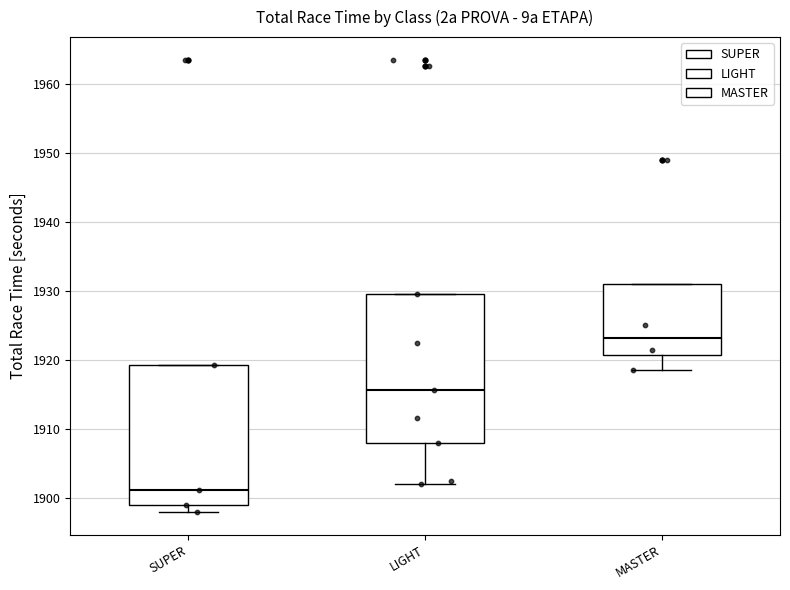

Where is the lower edge of the box for LIGHT on the y-axis? The values are not printed on the chart, so give them approximately, as read against the axis.

1908